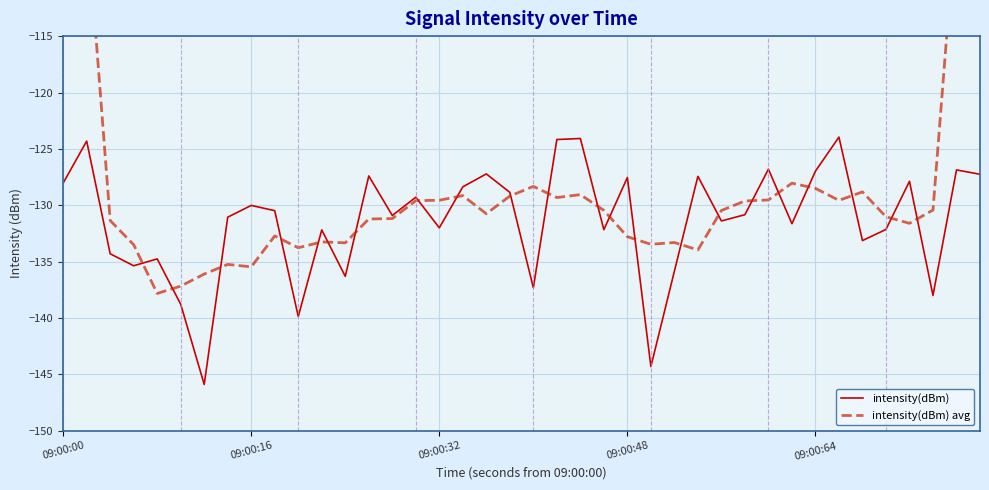

What is the highest value of the intensity(dBm) avg series?

-77.3